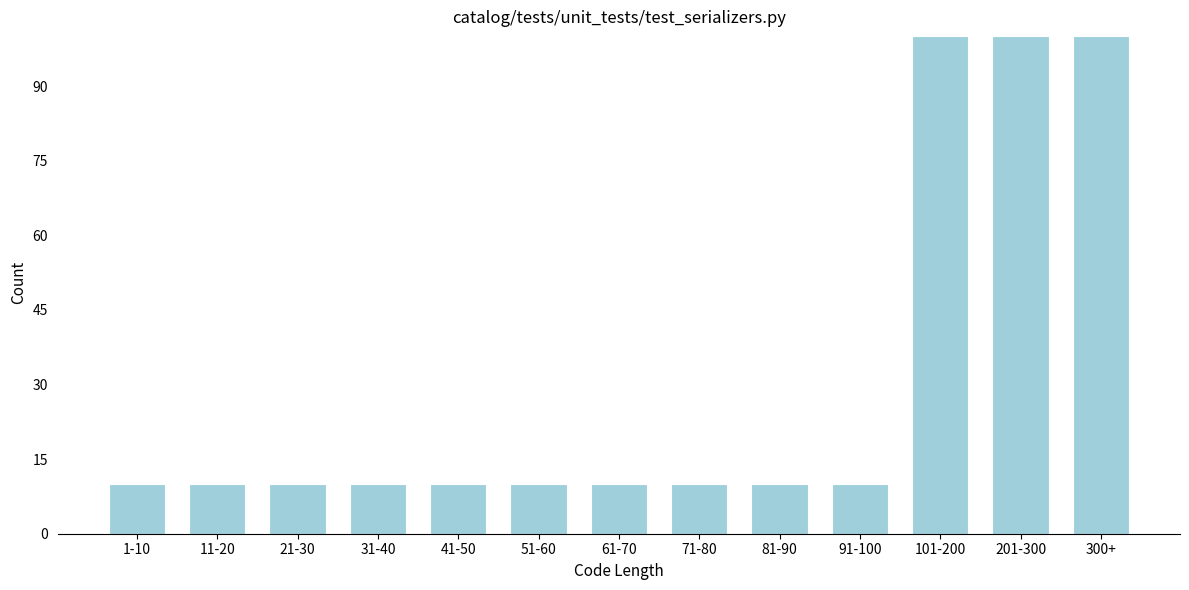

Reading left to right, list all the values displayed in this chart.

1-10=10	11-20=10	21-30=10	31-40=10	41-50=10	51-60=10	61-70=10	71-80=10	81-90=10	91-100=10	101-200=100	201-300=100	300+=100